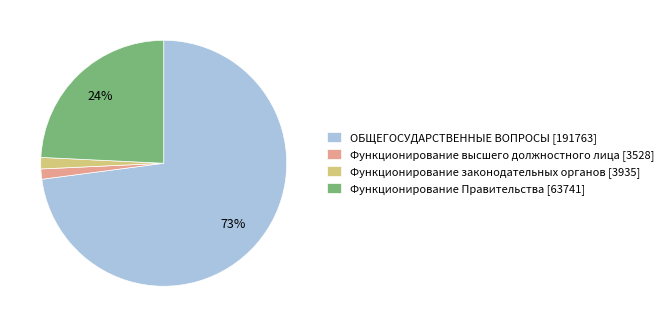

To the nearest percent, what is the average slice percentage?

25%